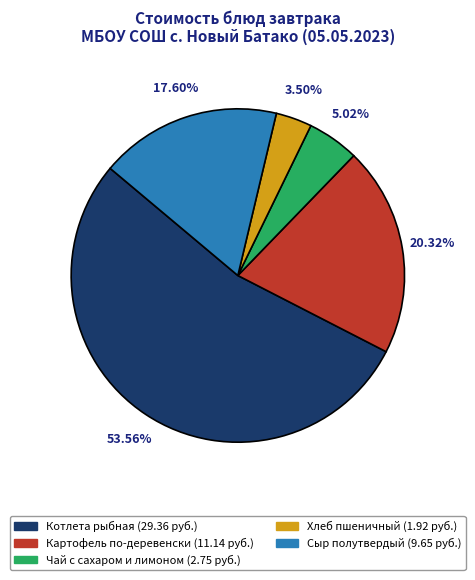

Combined, what portion of the pie is Картофель по-деревенски and Чай с сахаром и лимоном?

25.3%